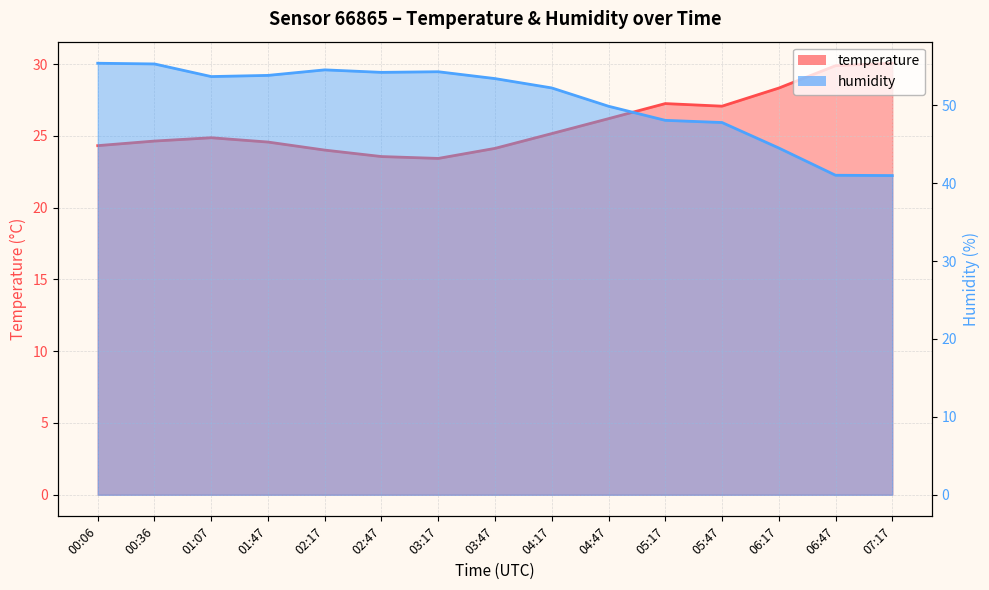

Reading left to right, extract all data points from this chart.

temperature: 00:06=24.3	00:36=24.6	01:07=24.9	01:47=24.6	02:17=24.0	02:47=23.6	03:17=23.4	03:47=24.1	04:17=25.2	04:47=26.2	05:17=27.2	05:47=27.1	06:17=28.3	06:47=29.9	07:17=30.1
humidity: 00:06=55.4	00:36=55.3	01:07=53.7	01:47=53.8	02:17=54.5	02:47=54.2	03:17=54.3	03:47=53.4	04:17=52.2	04:47=49.9	05:17=48.1	05:47=47.8	06:17=44.5	06:47=41.0	07:17=41.0